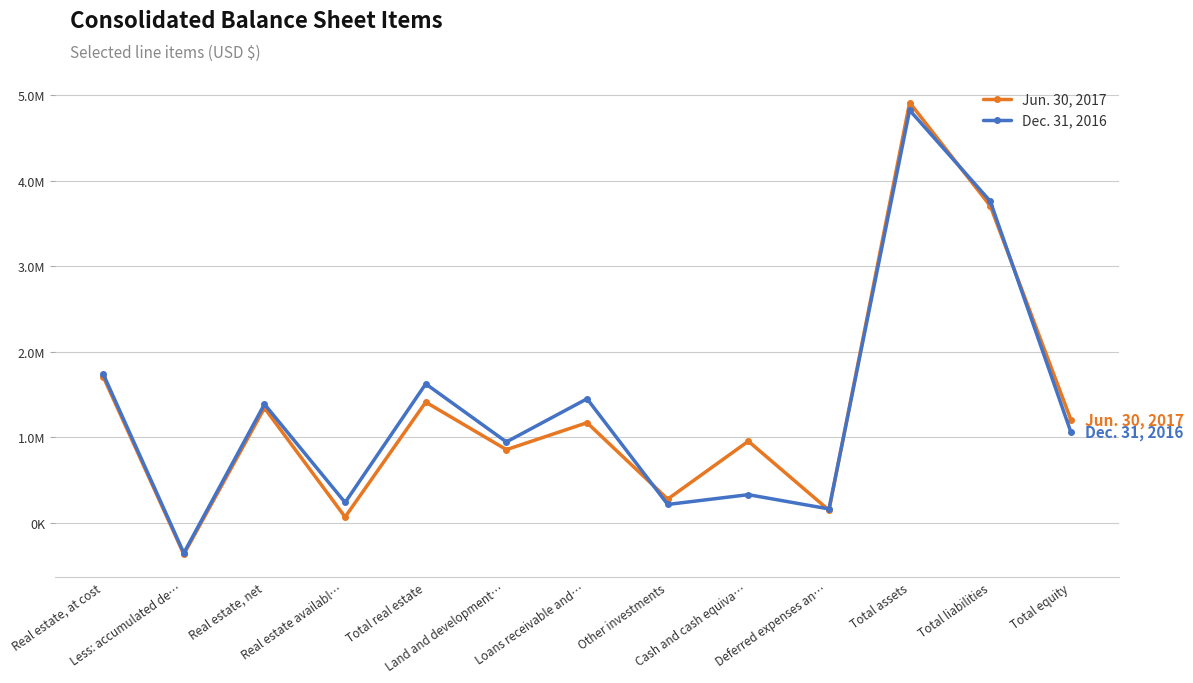

In Jun. 30, 2017, how many points are higher than both neighbors (excluding endpoints)?

5